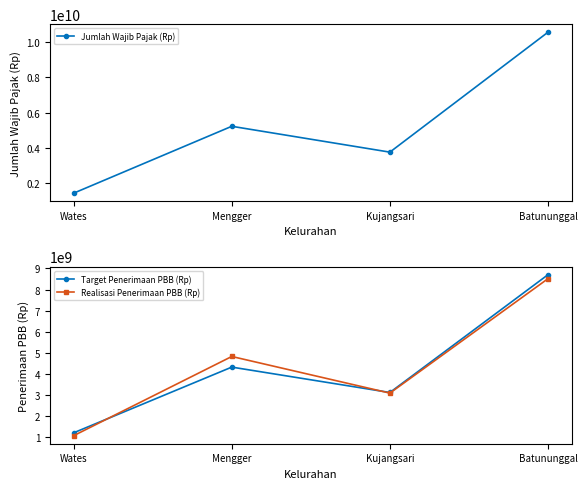

Is it true that Jumlah Wajib Pajak (Rp) equals 1211567897 at Mengger?

False